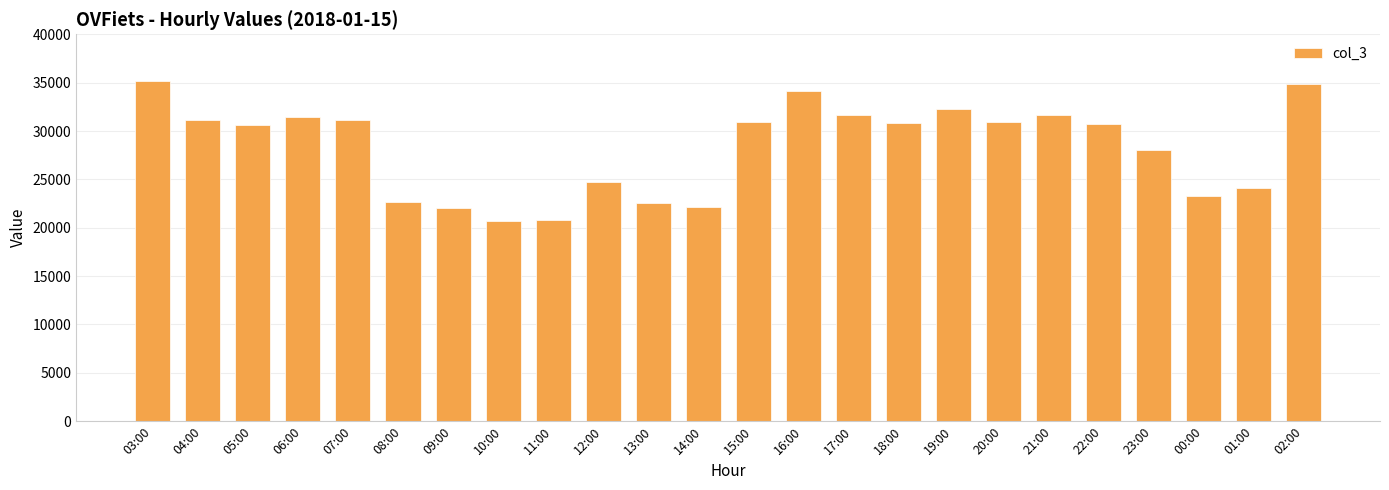

What is the value of the 10th bar from the left?

24708